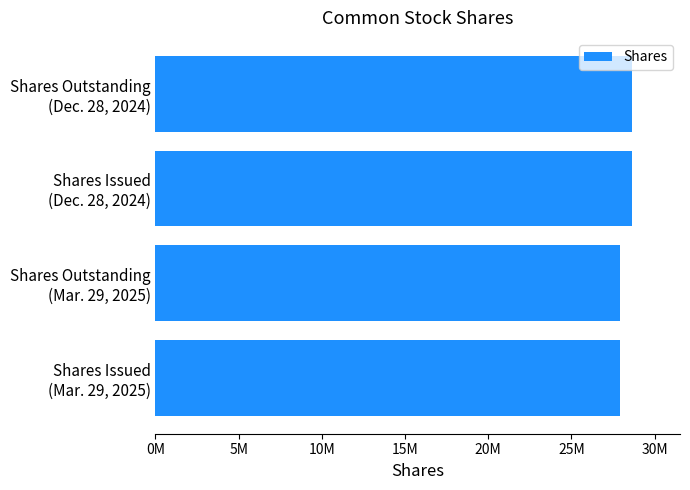

Are the bars horizontal?

Yes